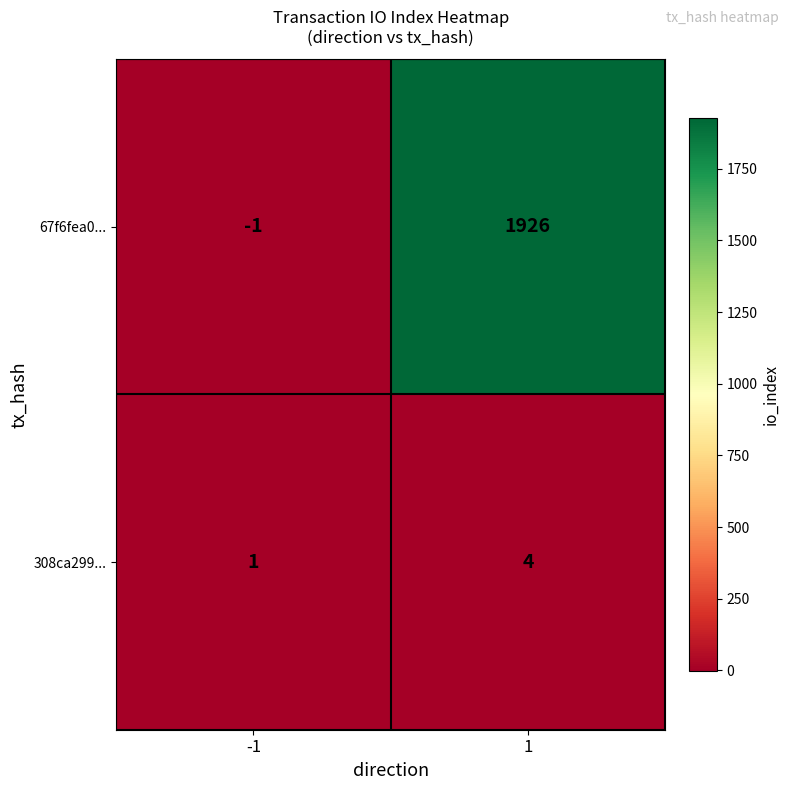

How many categories are shown in the chart?

2